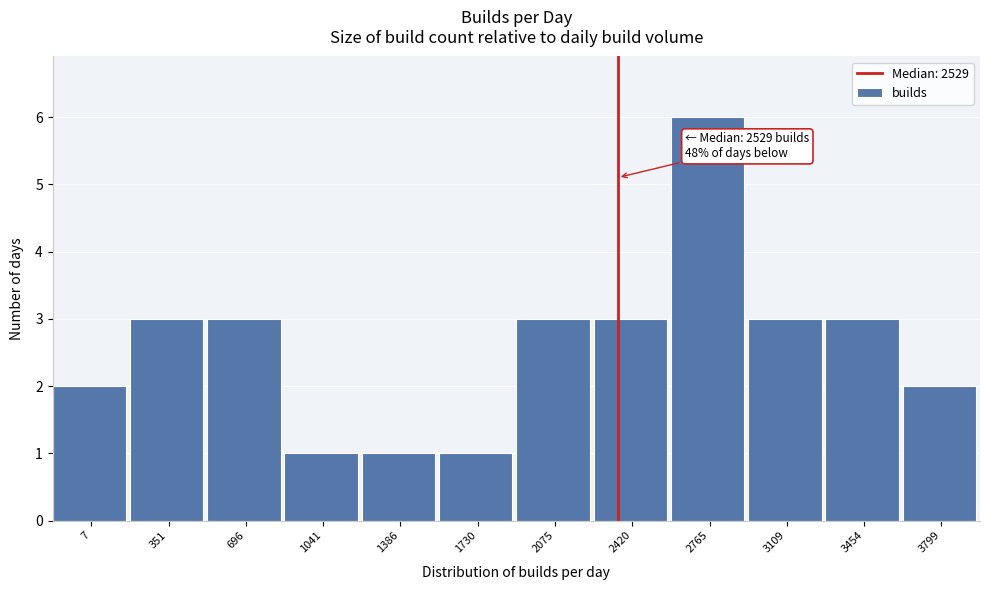

Reading left to right, transcribe all the data shown in this chart.

7=2	351=3	696=3	1041=1	1386=1	1730=1	2075=3	2420=3	2765=6	3109=3	3454=3	3799=2